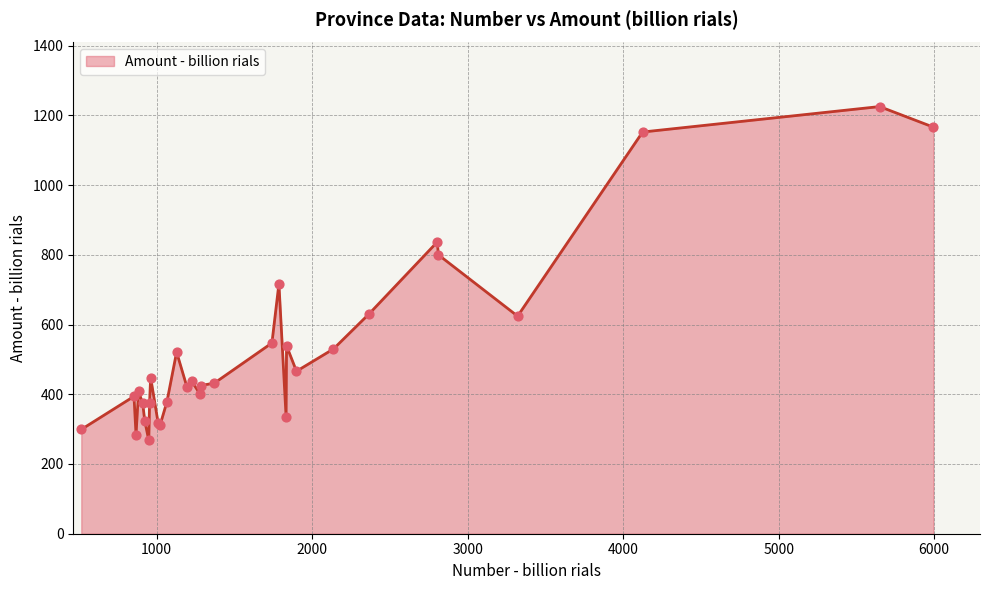

What is the minimum value shown in the chart?

268